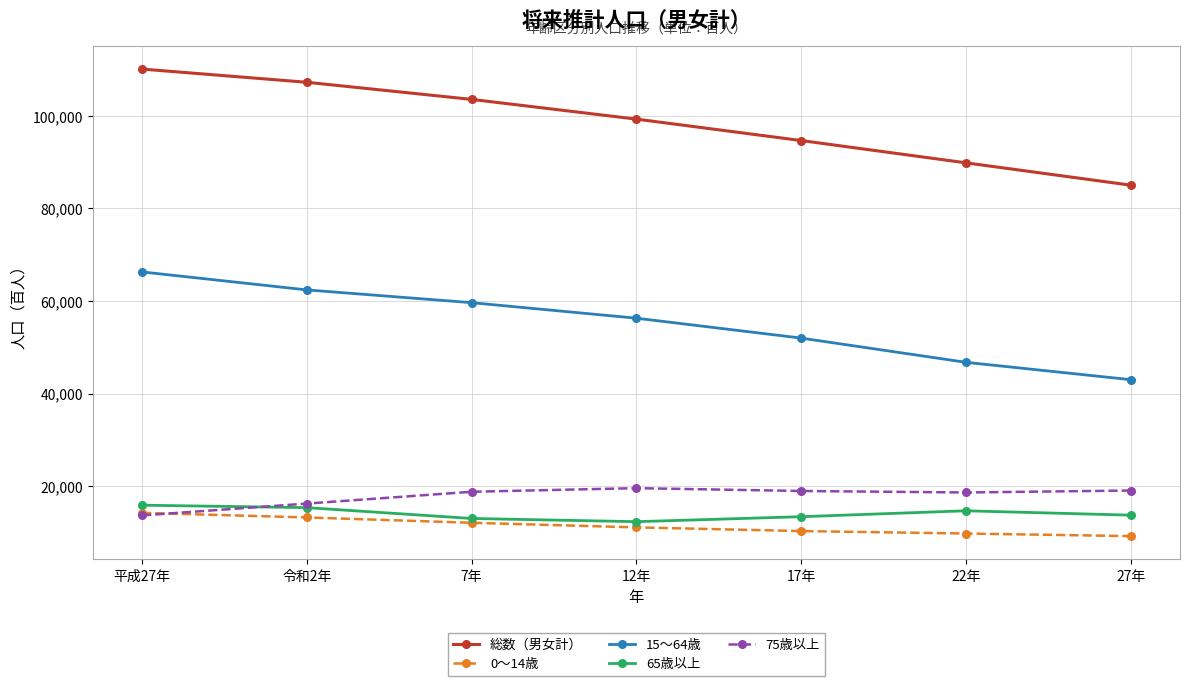

What is the difference between the 0～14歳 values at 令和2年 and 17年?

2939